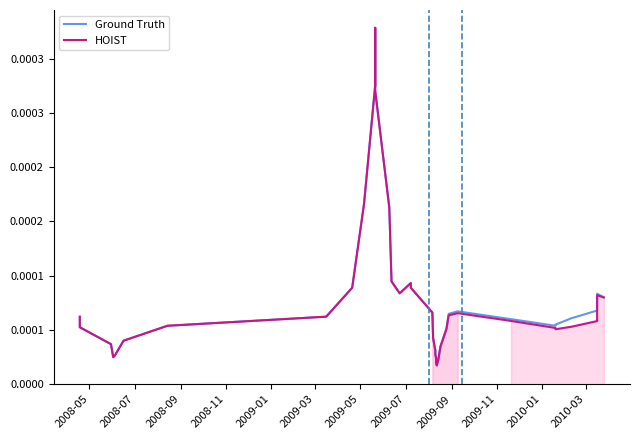

At how many categories does at least one series exceed 0?

39